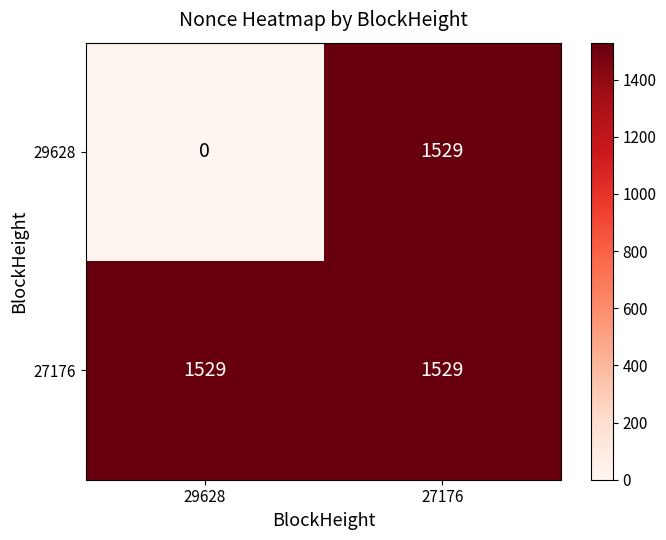

What is the difference between the 29628 values at 27176 and 29628?

1529